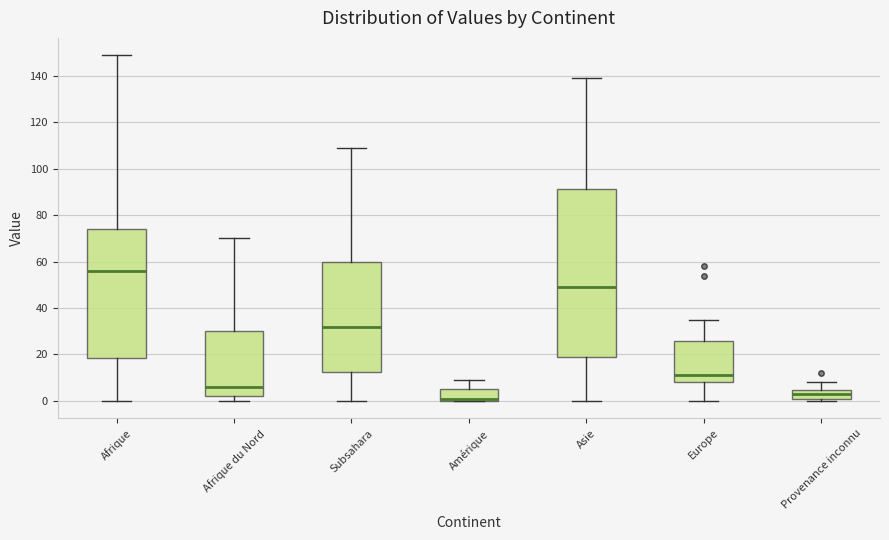

Reading left to right, read every box against the y-axis: the position of its median line, the range the box covers, and the ends of its whiskers. The values are not printed on the chart, so give them approximately, as read against the axis.

Afrique: median 56, box 18 to 74, whiskers 0 to 150
Afrique du Nord: median 6, box 2 to 30, whiskers 0 to 70
Subsahara: median 32, box 12 to 60, whiskers 0 to 110
Amérique: median 2, box 0 to 6, whiskers 0 to 10
Asie: median 50, box 20 to 92, whiskers 0 to 140
Europe: median 12, box 8 to 26, whiskers 0 to 36
Provenance inconnu: median 4 (inside the box), box 2 to 4, whiskers 0 to 8